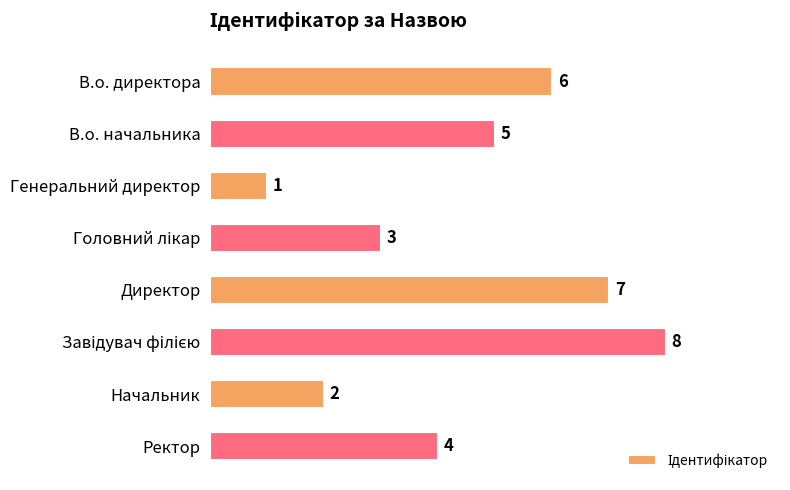

What position from the top is В.о. начальника?

2